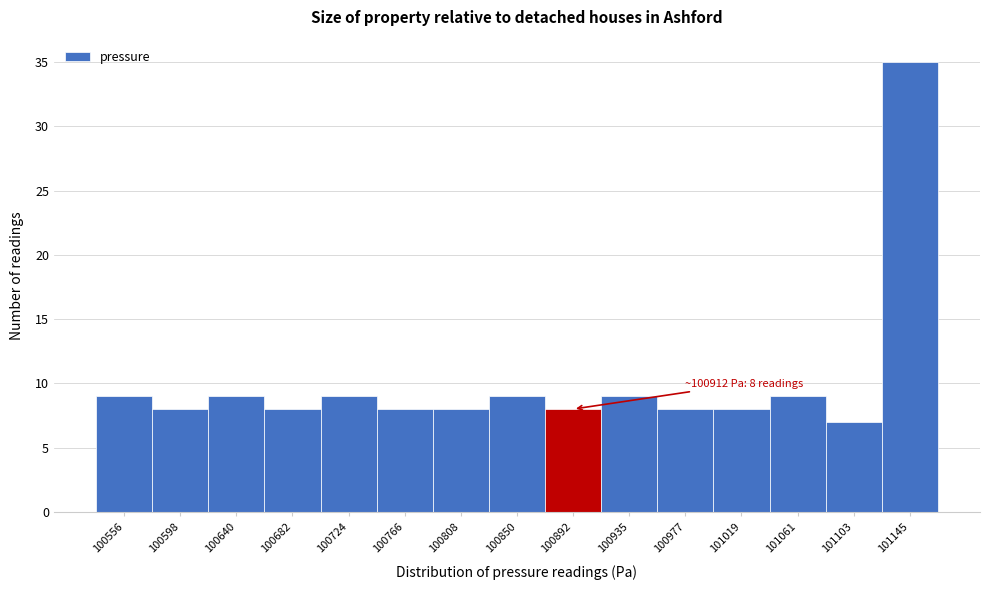

Over which range of the x-axis is the bar tallest?

101125 to 101165